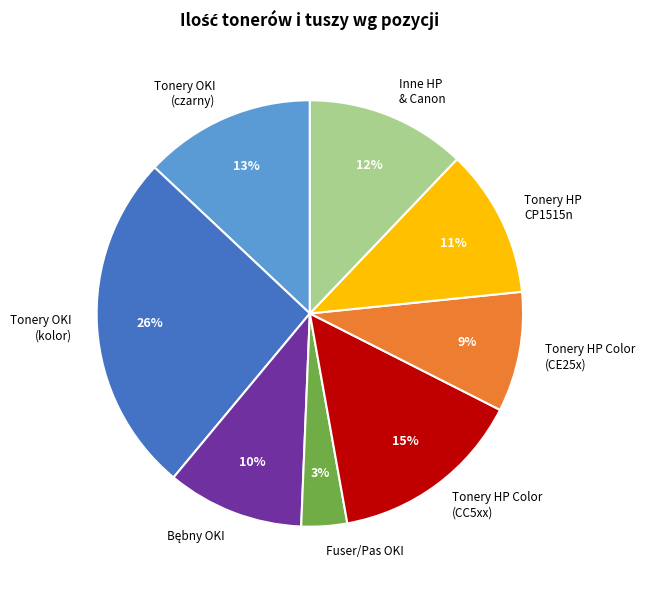

True or false: Tonery OKI (kolor) accounts for 13% of the total.

False